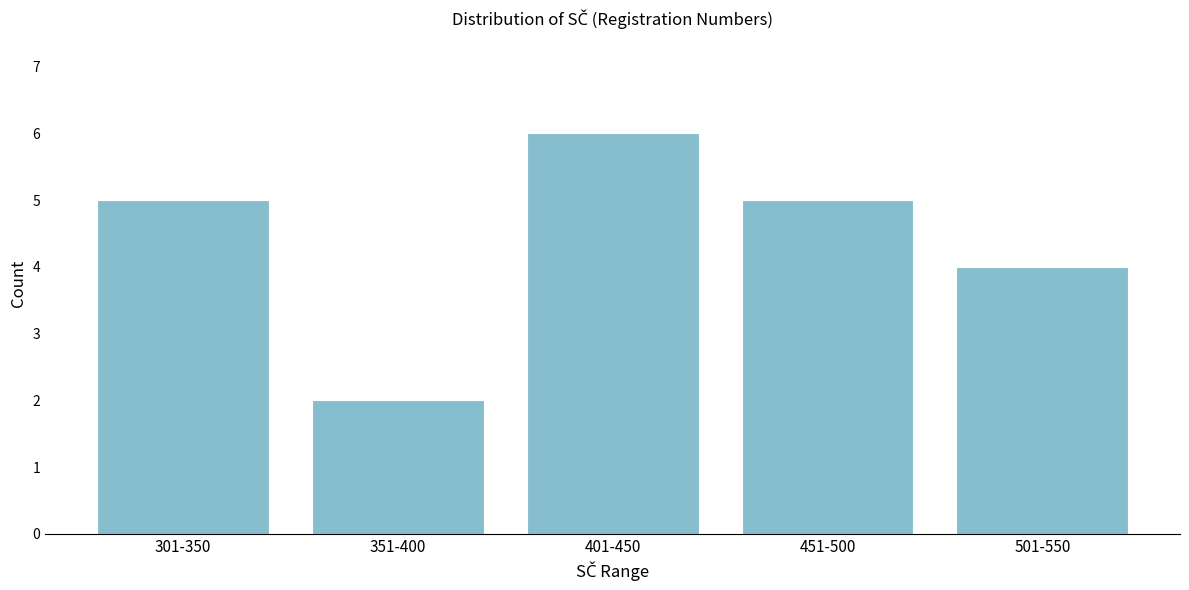

Reading left to right, what are all the values shown in this chart?

301-350=5	351-400=2	401-450=6	451-500=5	501-550=4